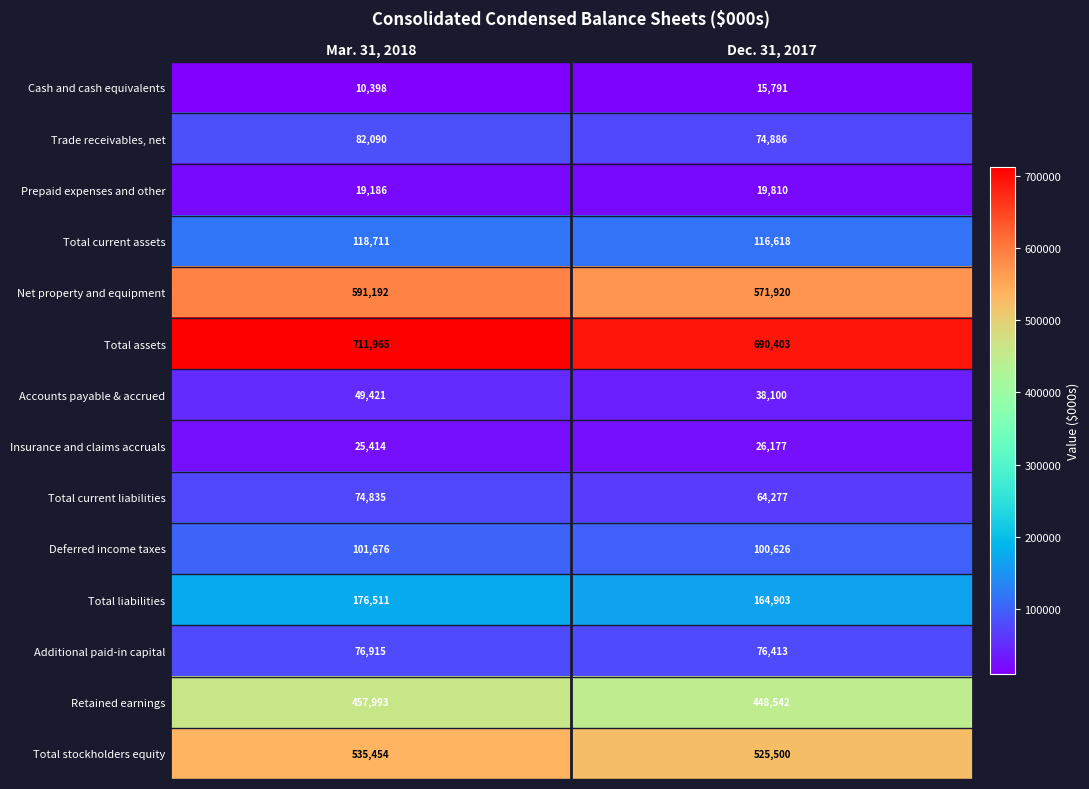

Which series has the largest total across all categories?

Total assets